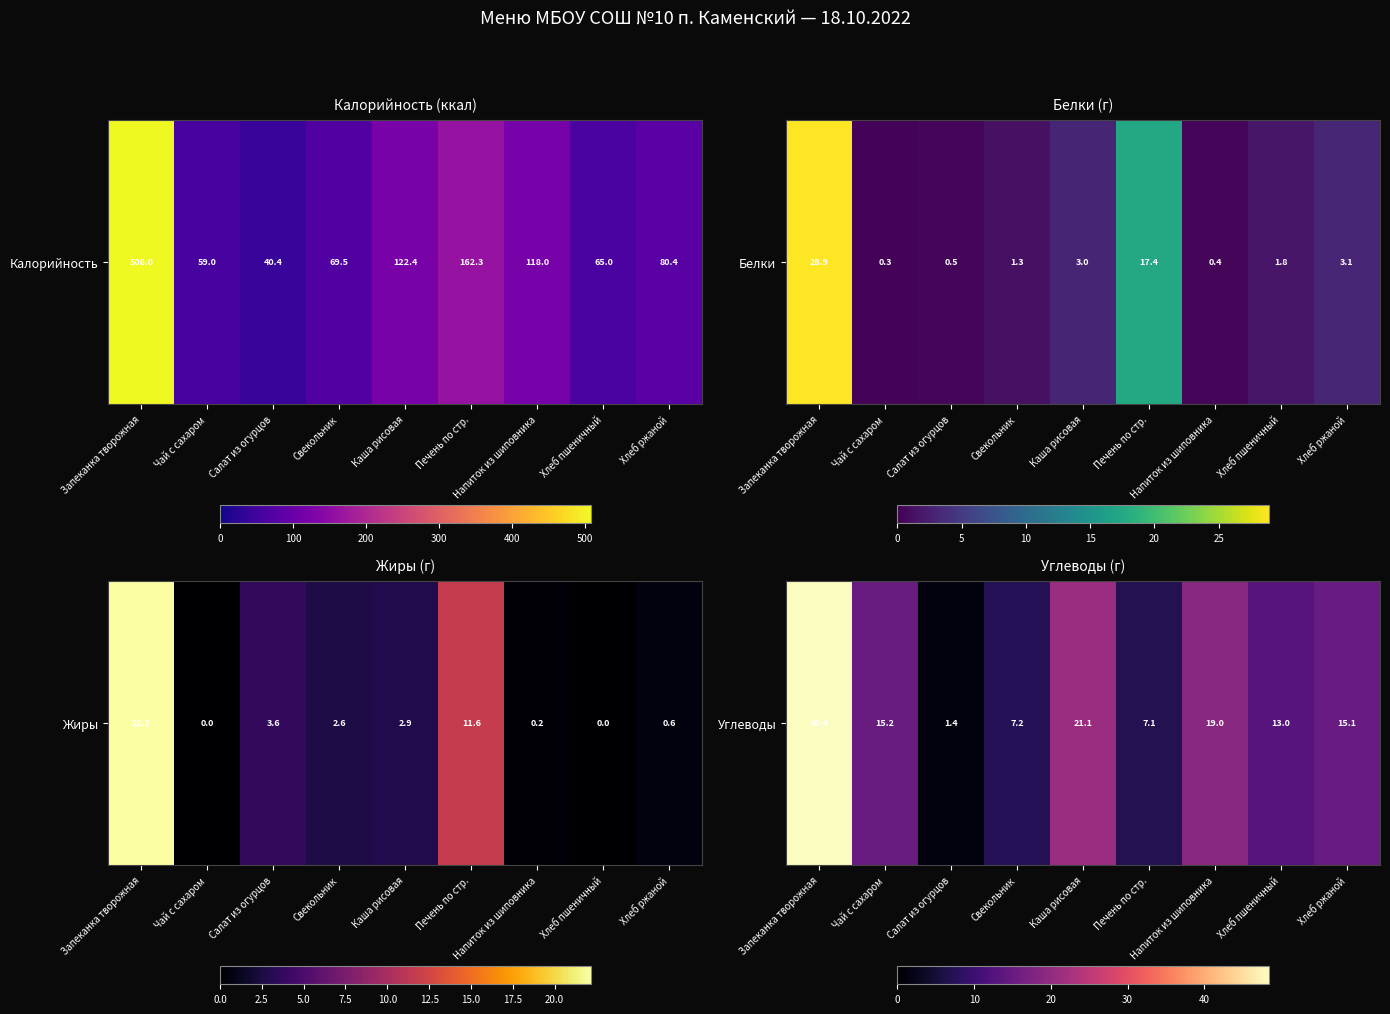

Rank the categories by value from highest to lowest.

Запеканка творожная, Каша рисовая, Напиток из шиповника, Чай с сахаром, Хлеб ржаной, Хлеб пшеничный, Свекольник, Печень по стр., Салат из огурцов